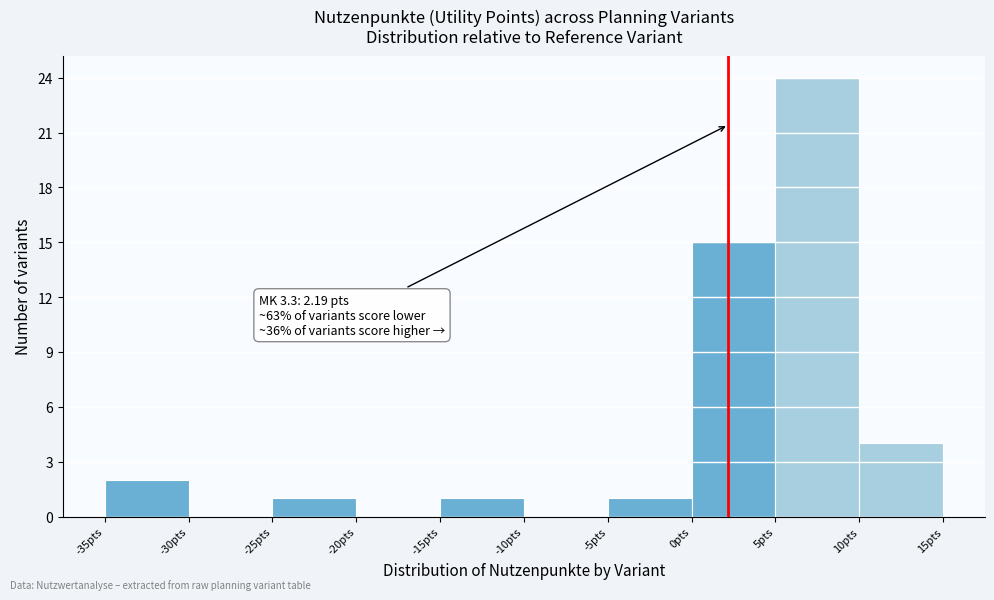

Over which range of the x-axis is the bar tallest?

5 to 10